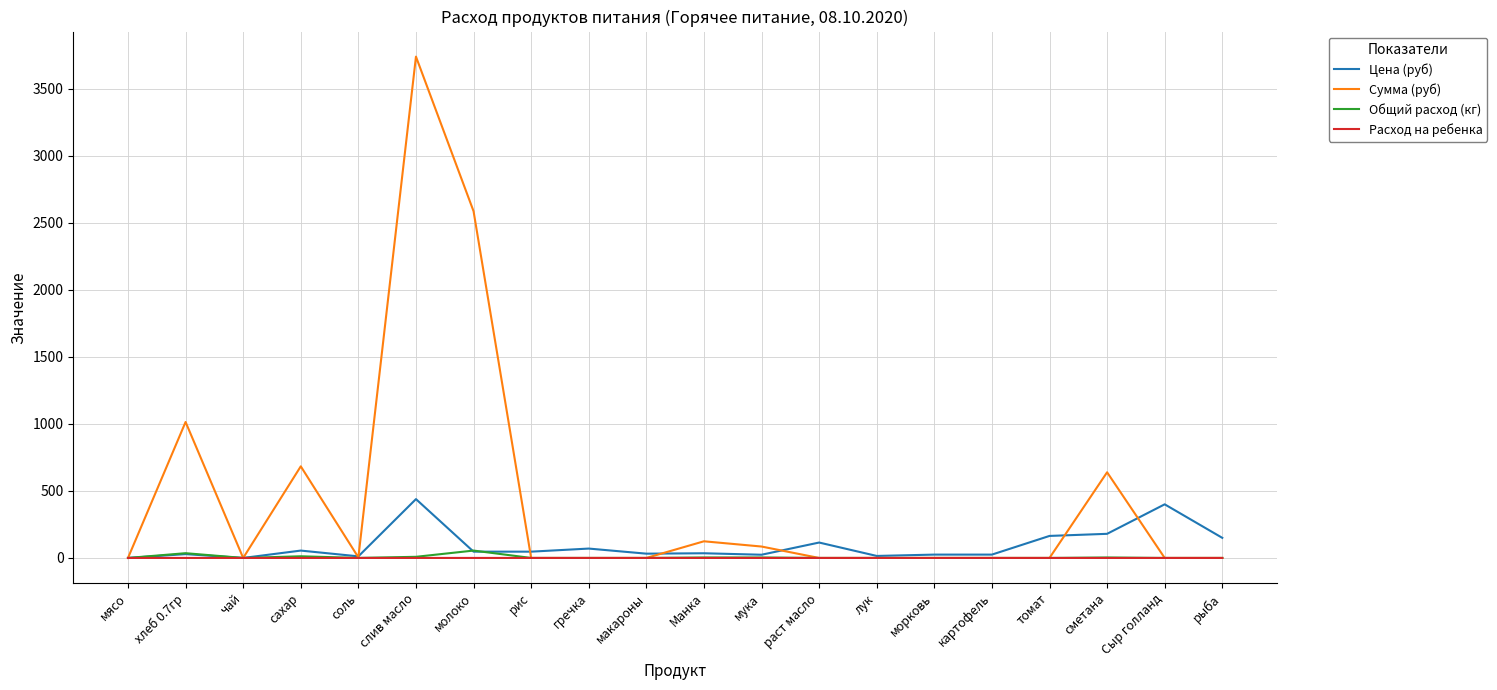

What is the sum of all Сумма (руб) values?

8875.8